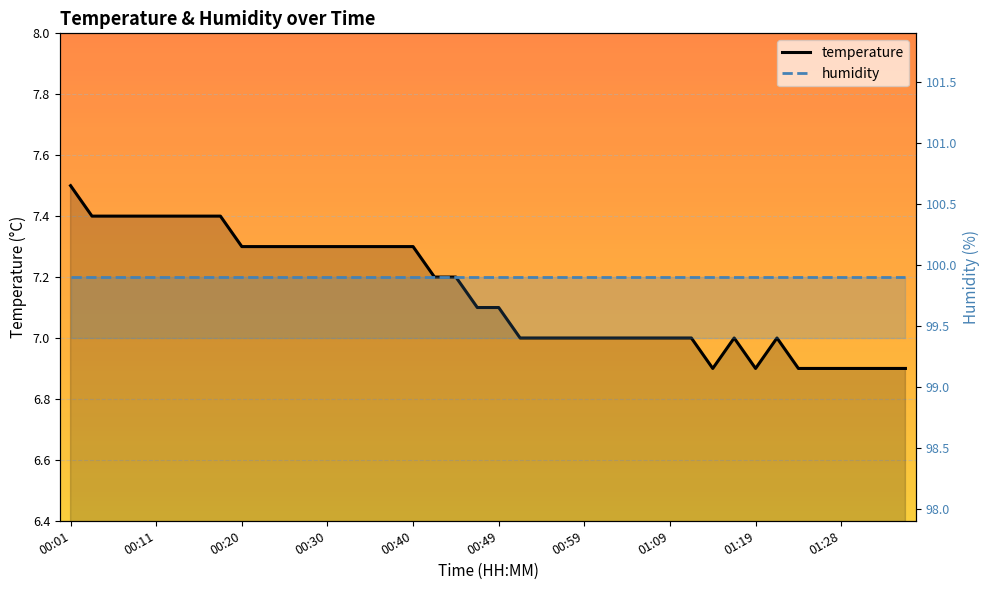

What is the minimum value for temperature?

6.9